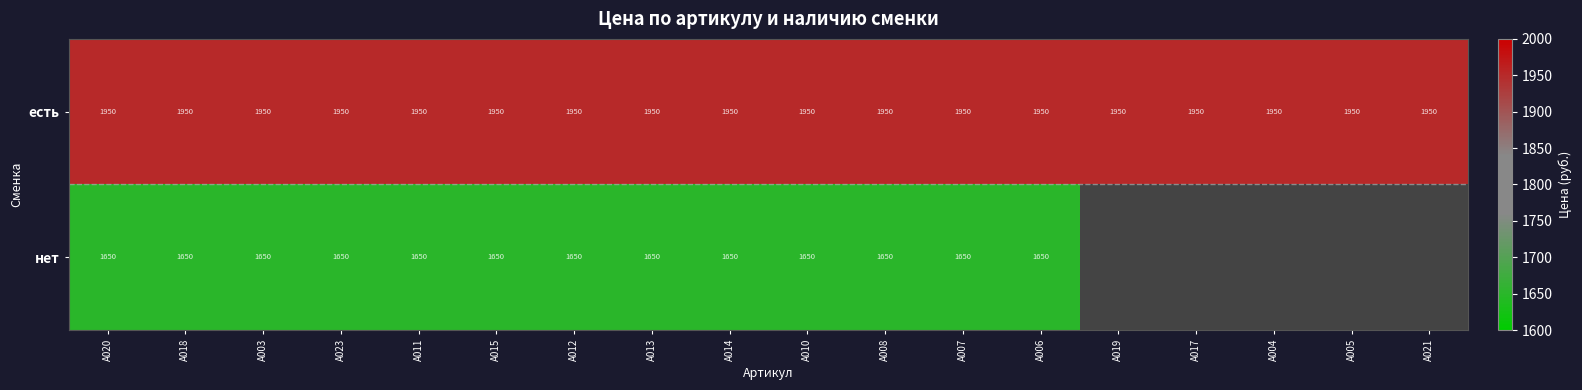

Rank the series at А015 from highest to lowest value.

есть, нет